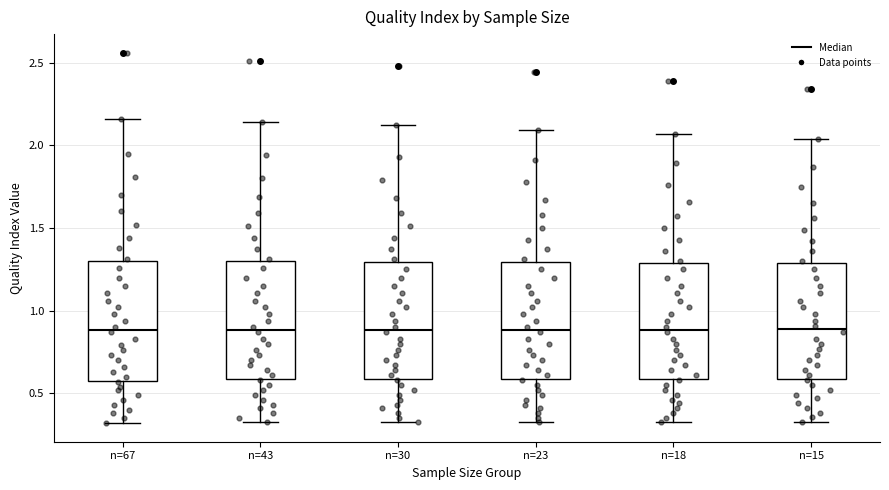

Where does the upper whisker of the box for n=67 end on the y-axis? The values are not printed on the chart, so give them approximately, as read against the axis.

2.15